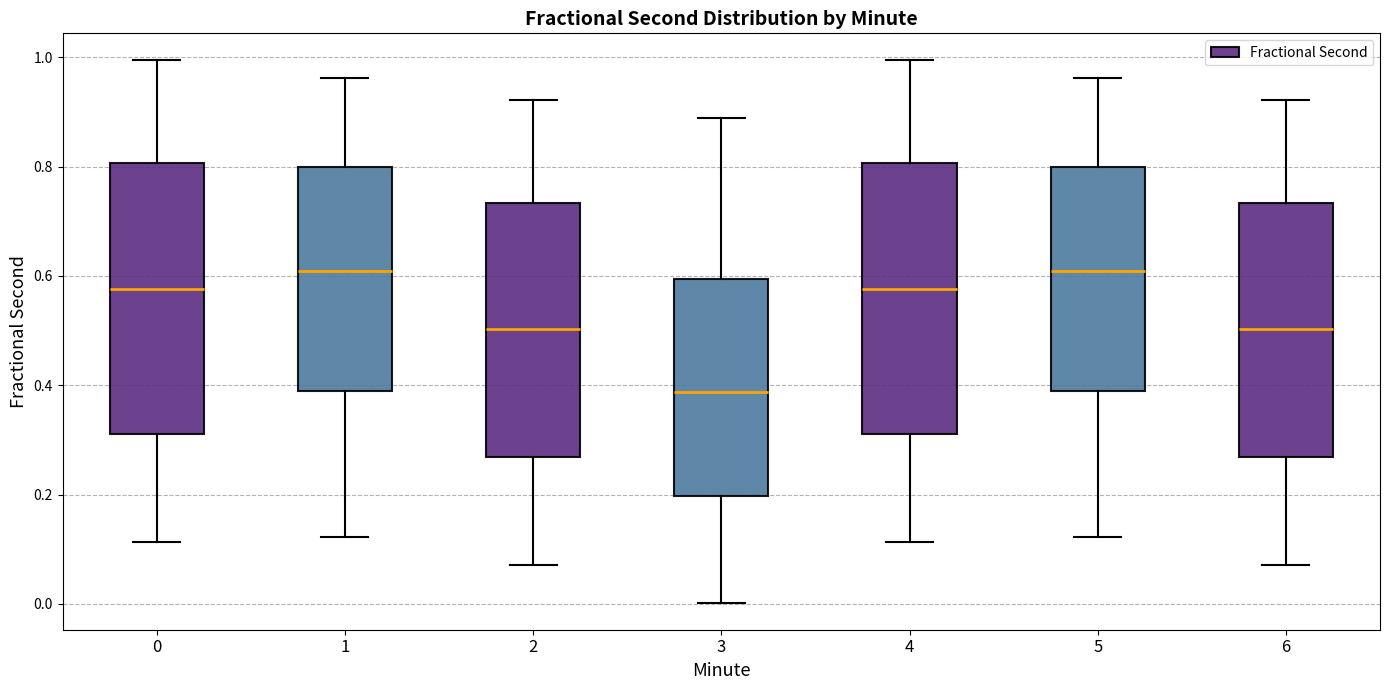

Where does the upper whisker of the box at x = 4 end on the y-axis? The values are not printed on the chart, so give them approximately, as read against the axis.

1.00